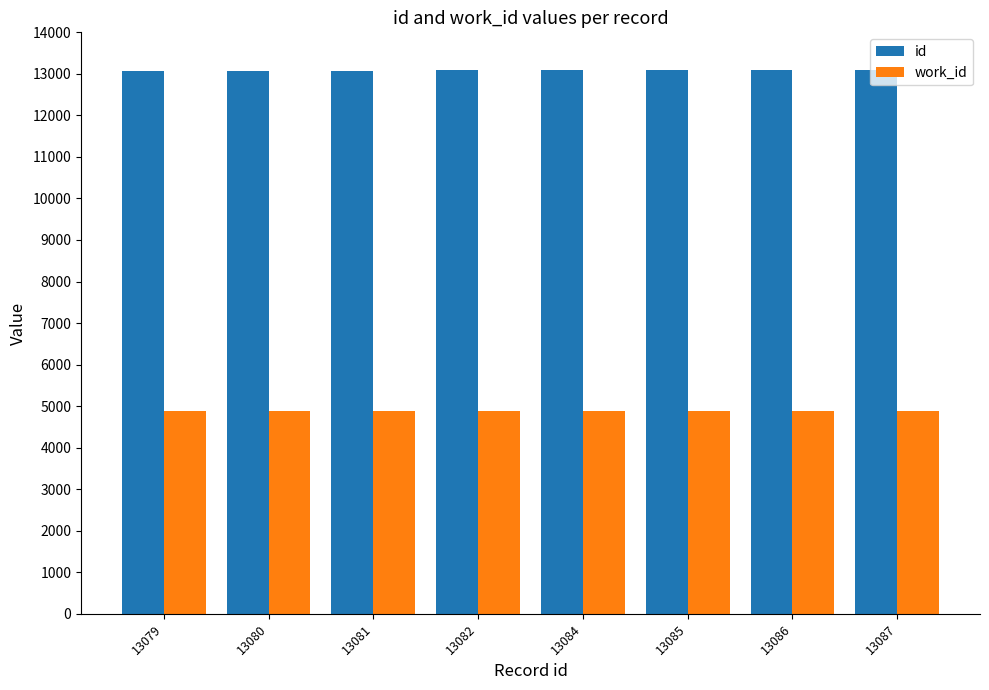

Is it true that work_id equals 3388 at 13080?

False